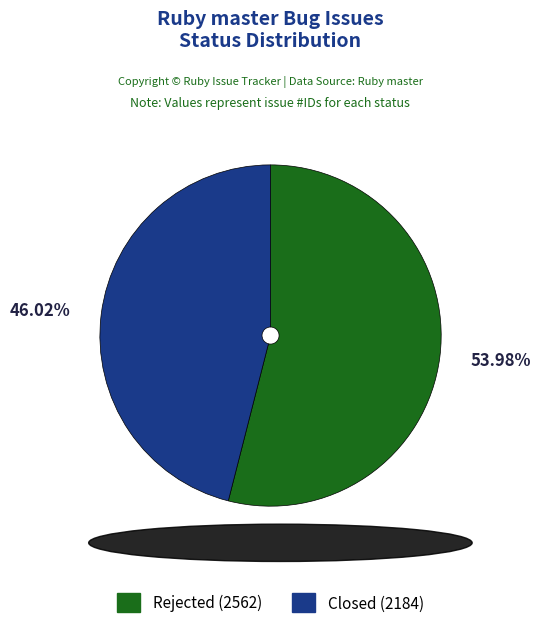

What is the largest slice in the pie chart?

Rejected